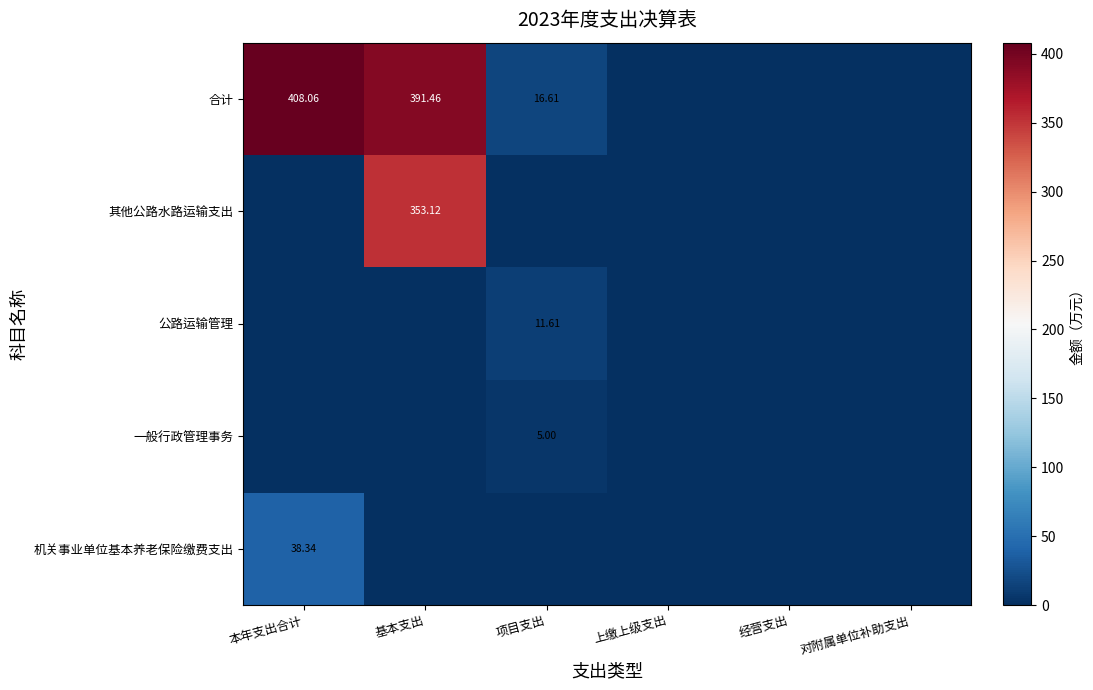

What is the sum of the 合计 values at 上缴上级支出 and 本年支出合计?

408.1